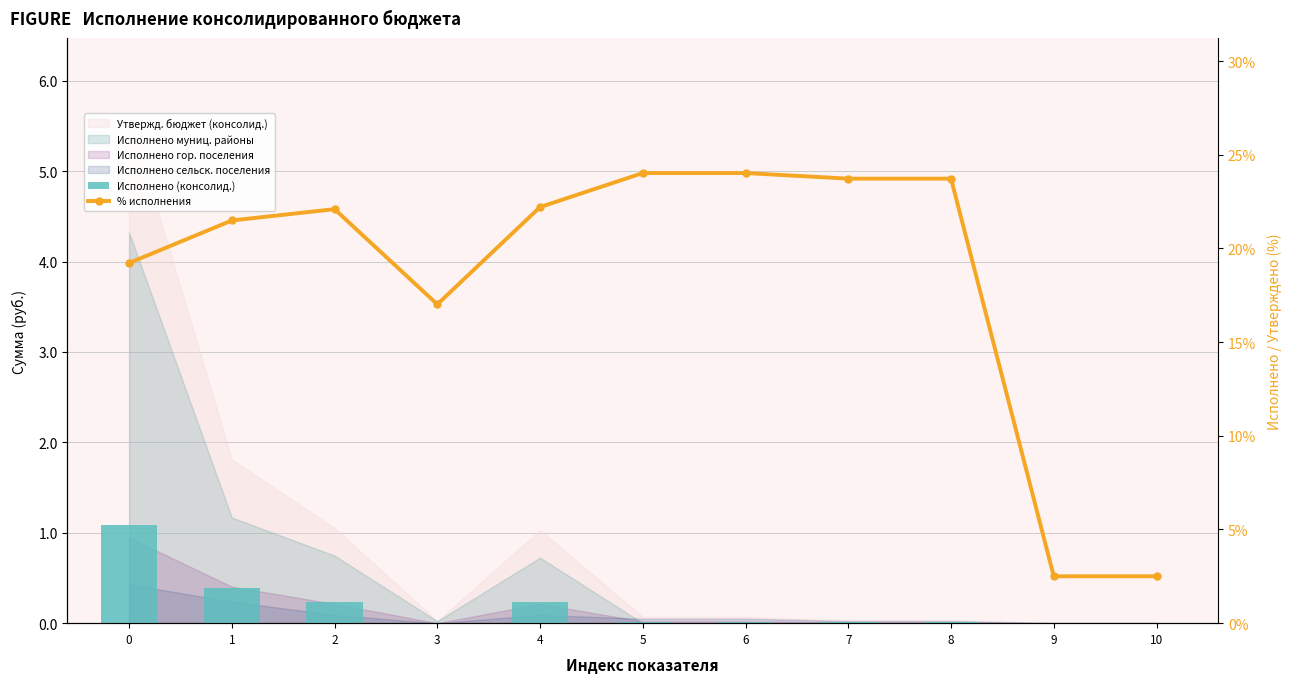

What is the total value across all series at 4?

22.4